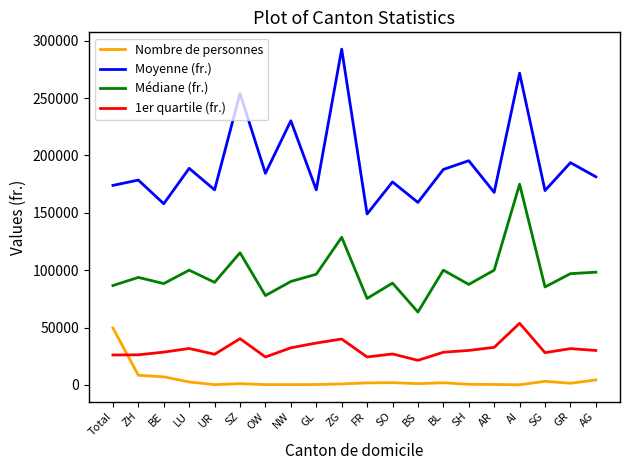

Count the number of categories in the chart.

20